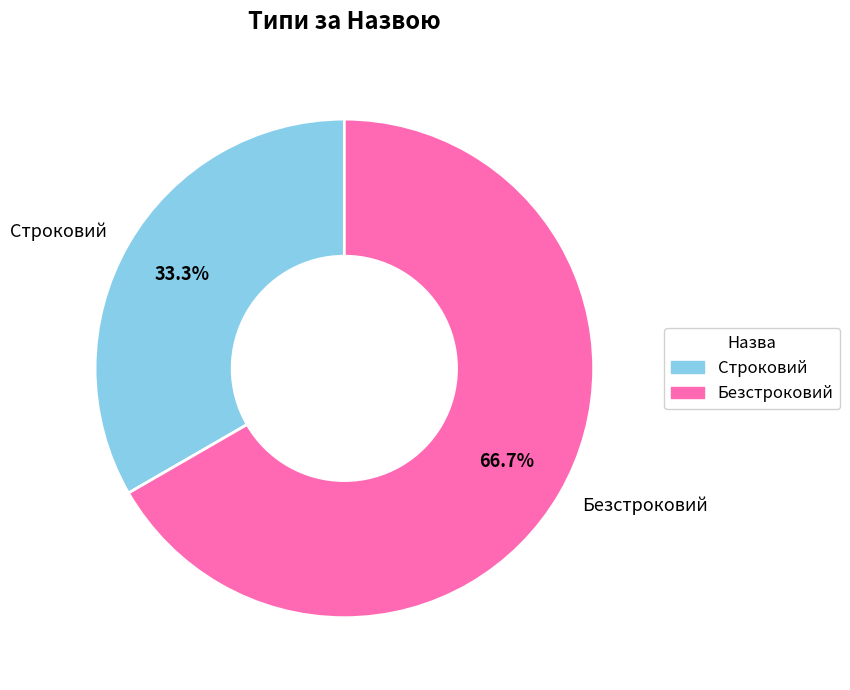

To the nearest percent, what portion does Строковий represent?

33%